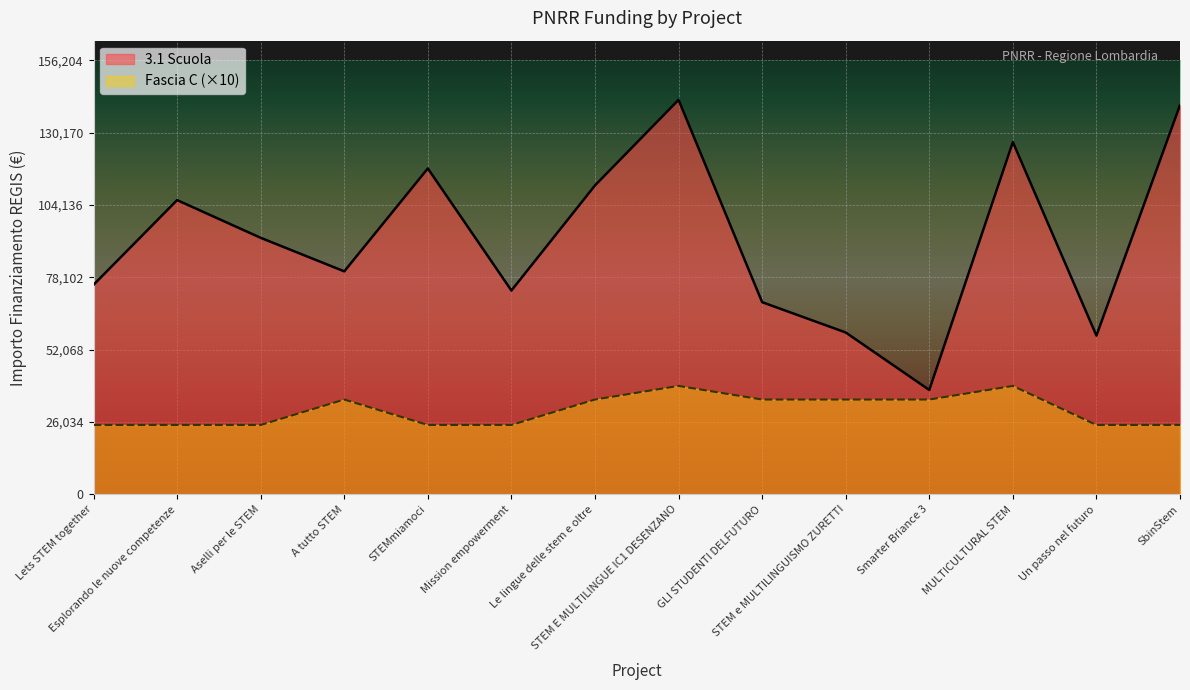

Reading left to right, extract all data points from this chart.

3.1 Scuola: 75442.6	105915.0	92341.9	80270.1	117311.1	73375.7	111198.7	142004.3	69180.1	58273.5	37577.6	126823.9	57143.9	140087.5
Fascia C: 24980.0	24980.0	24980.0	34130.0	24980.0	24980.0	34130.0	39030.0	34130.0	34130.0	34130.0	39030.0	24980.0	24980.0